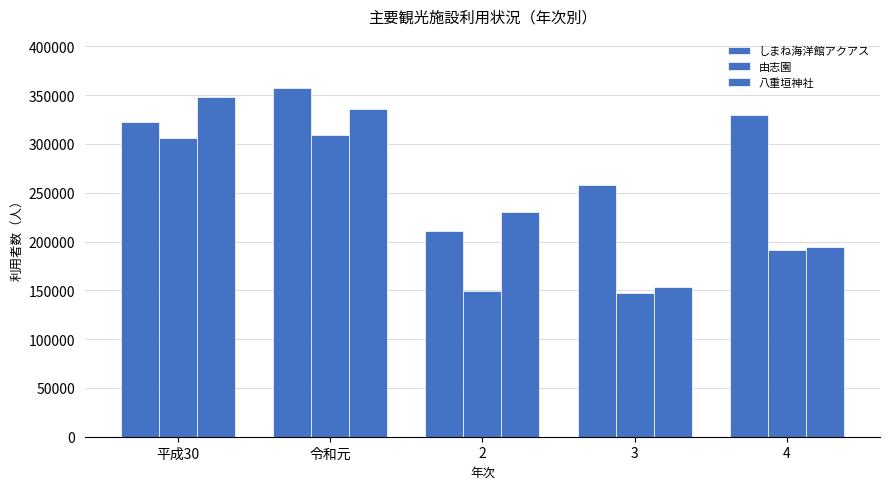

What is the label of the 2nd bar from the left?

令和元